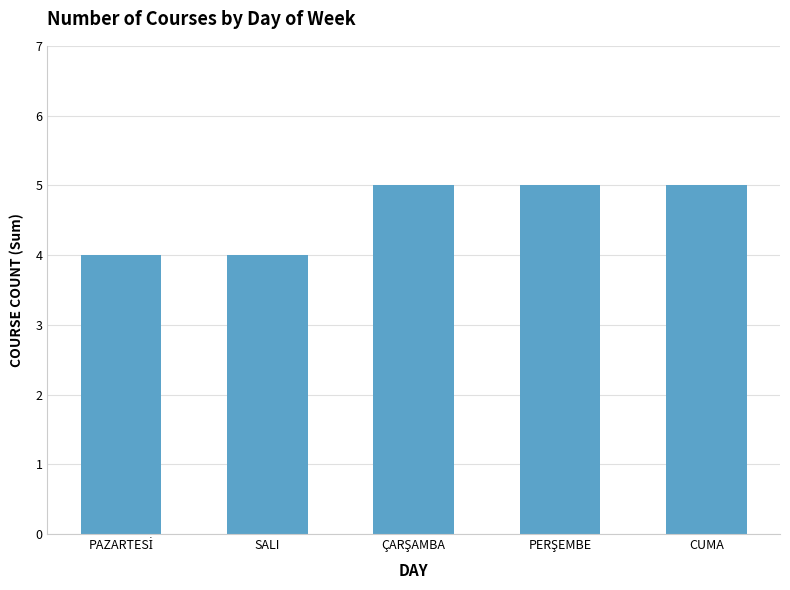

What is the minimum value shown in the chart?

4